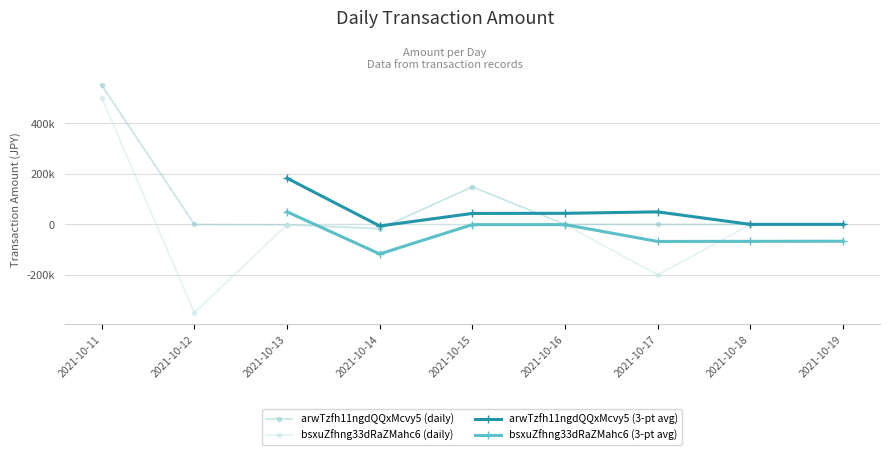

Is it true that arwTzfh11ngdQQxMcvy5 (3-pt avg) equals 49503.3 at 2021-10-17?

True